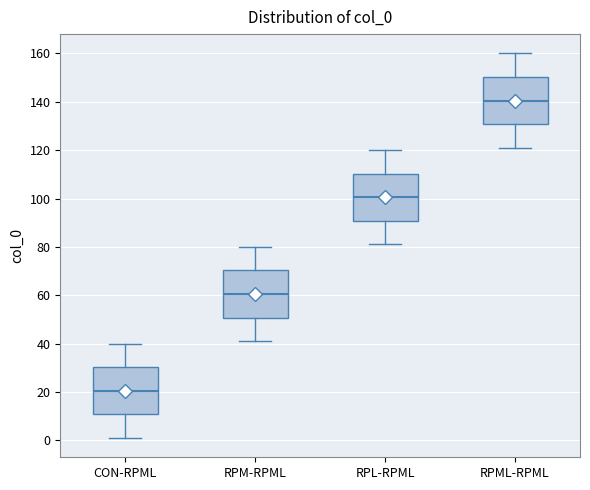

Where does the lower whisker of the box for RPL-RPML end on the y-axis? The values are not printed on the chart, so give them approximately, as read against the axis.

82